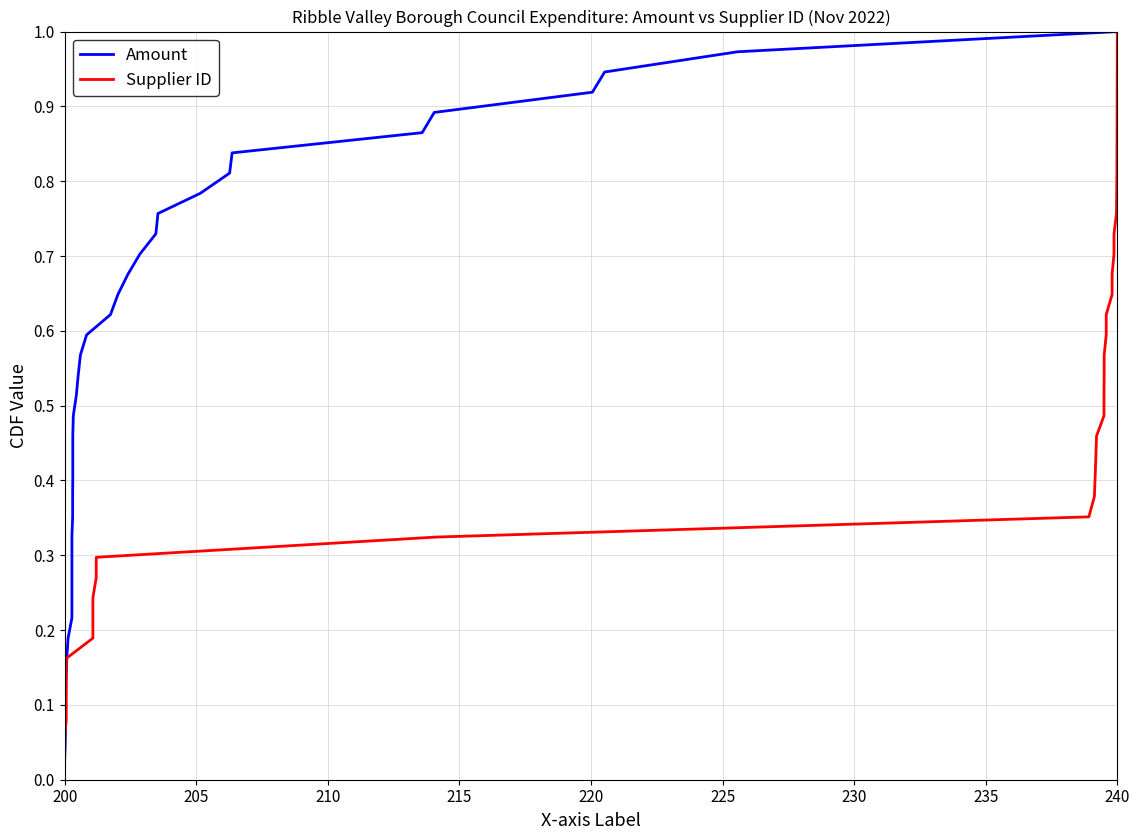

Is this an area chart (filled region under the line)?

No